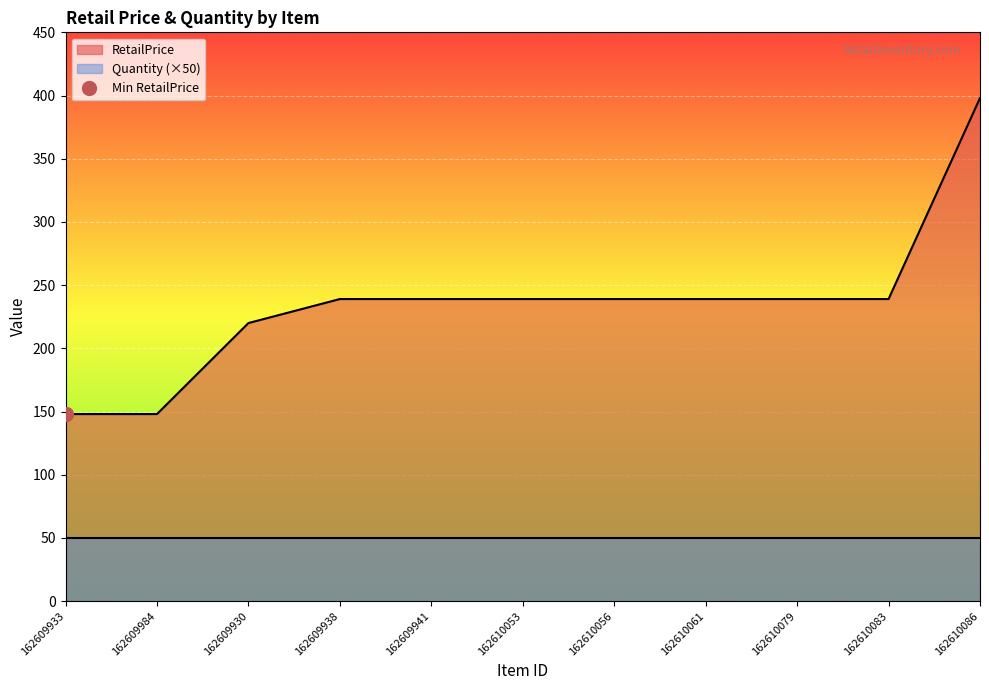

What is the change in value from 162609933 to 162609930?

+72